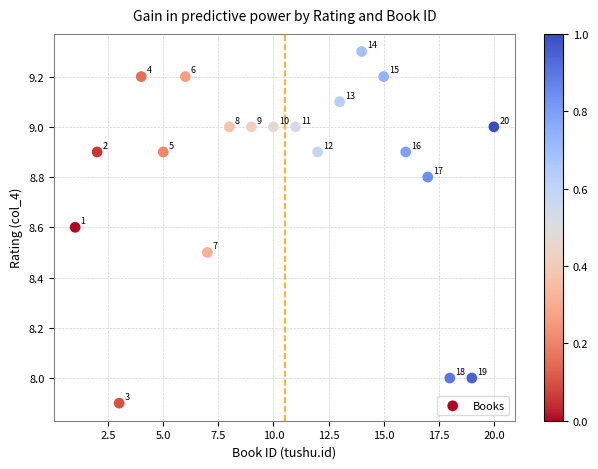

What is the range of Y values (max minus min)?

1.4